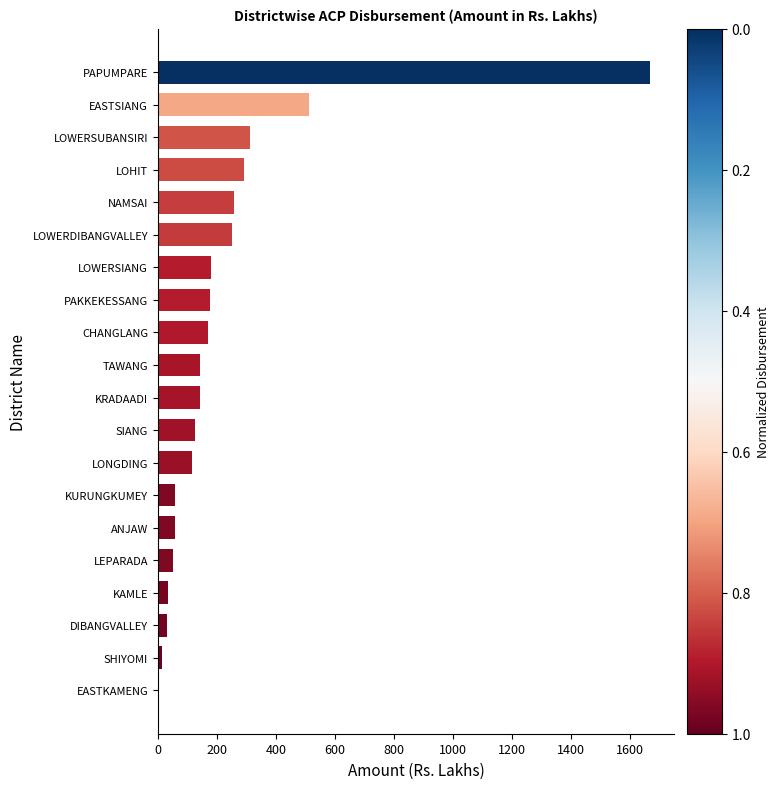

The value at CHANGLANG is 300.8. True or false?

False